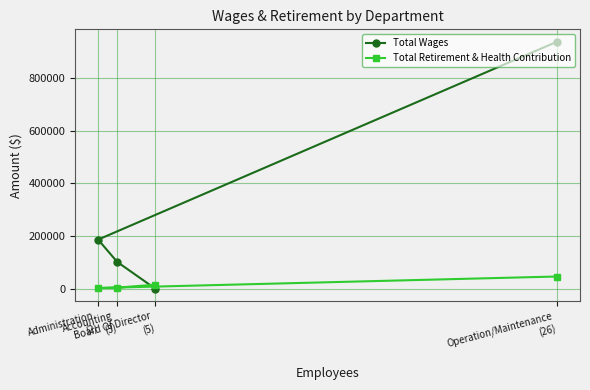

Where do Total Wages and Total Retirement & Health Contribution first cross each other?

Accounting
(3) and Board Of Director
(5)